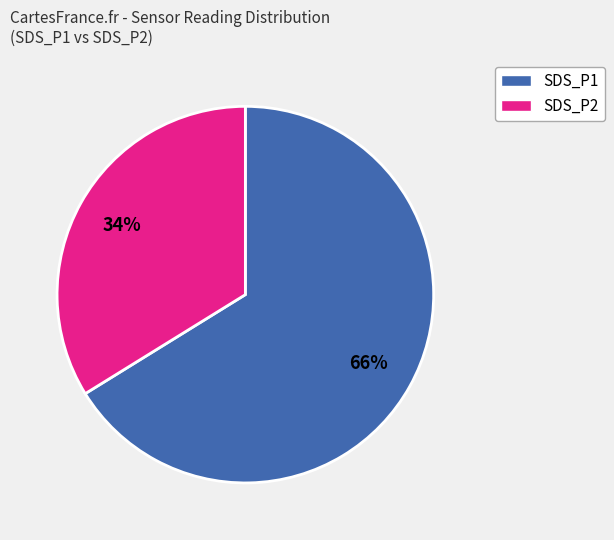

Do SDS_P2 and SDS_P1 together represent more than half of the pie?

Yes